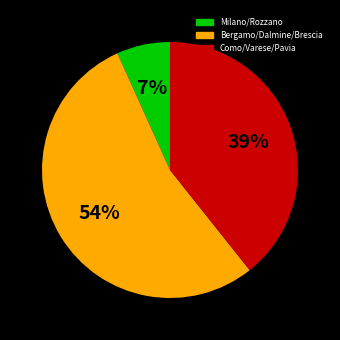

Does any single category account for the majority?

Yes